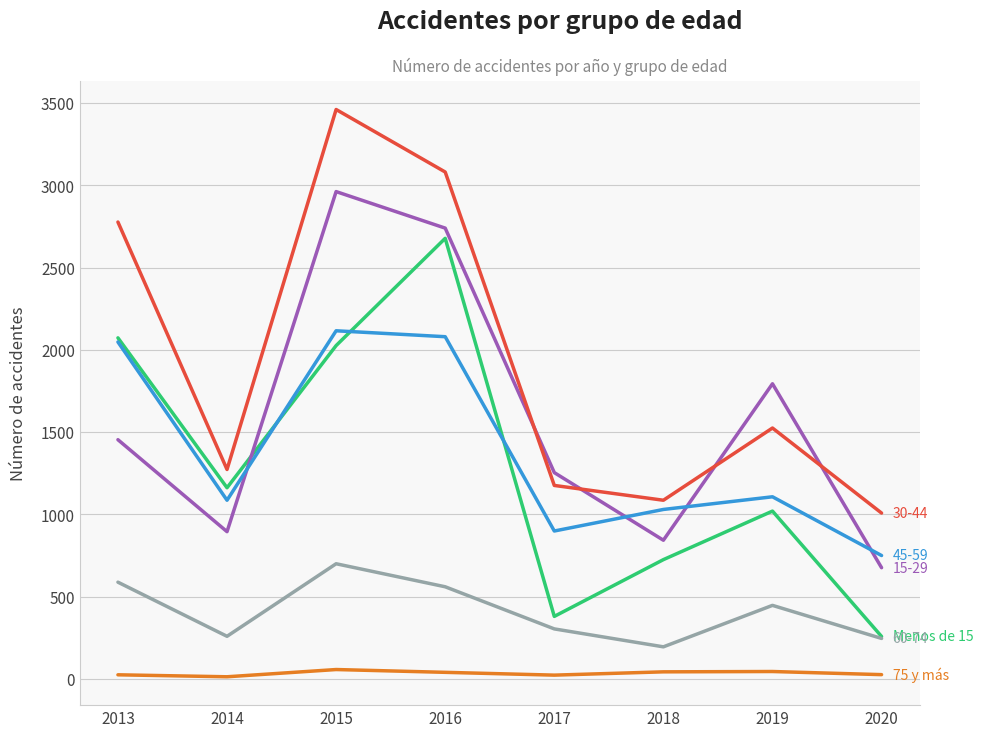

What is the greatest value displayed?

3461